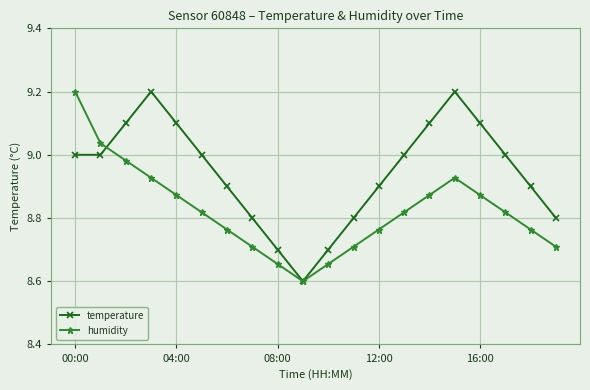

What is the lowest value of the humidity series?

8.6